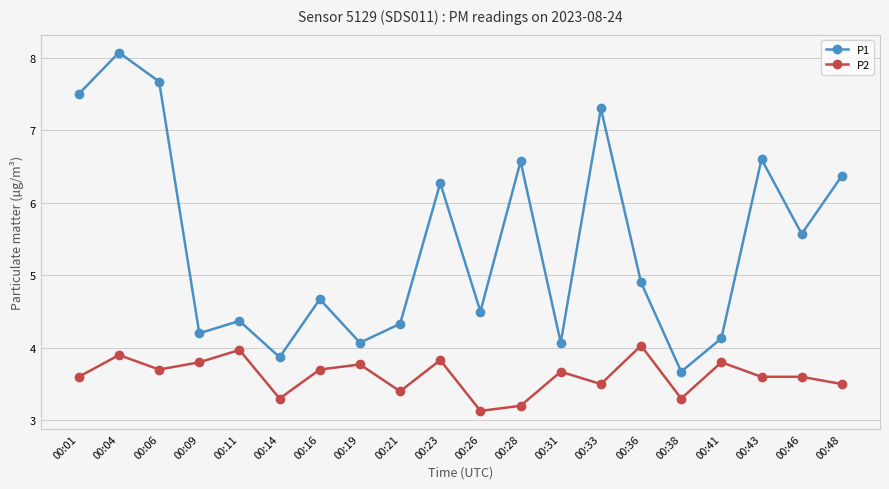

Between 00:14 and 00:38, which series saw the biggest shift?

P1